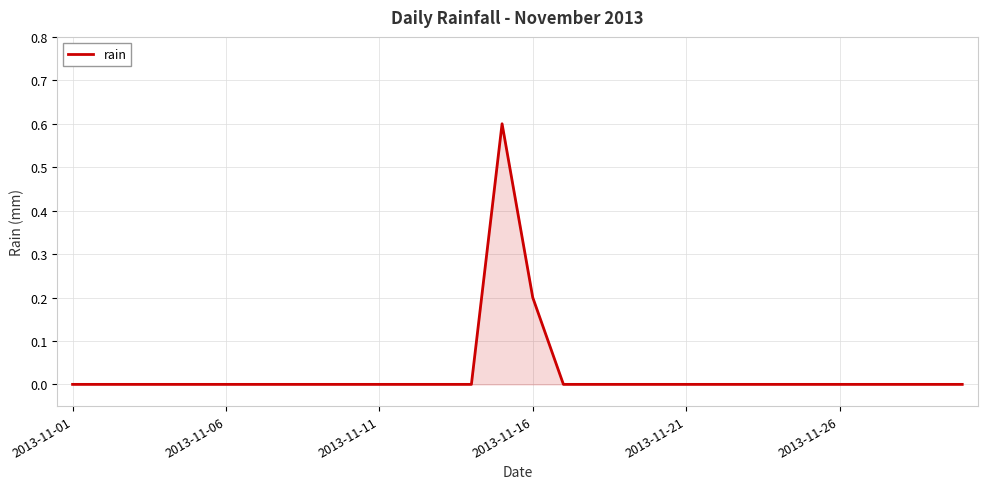

What is the greatest value displayed?

0.6